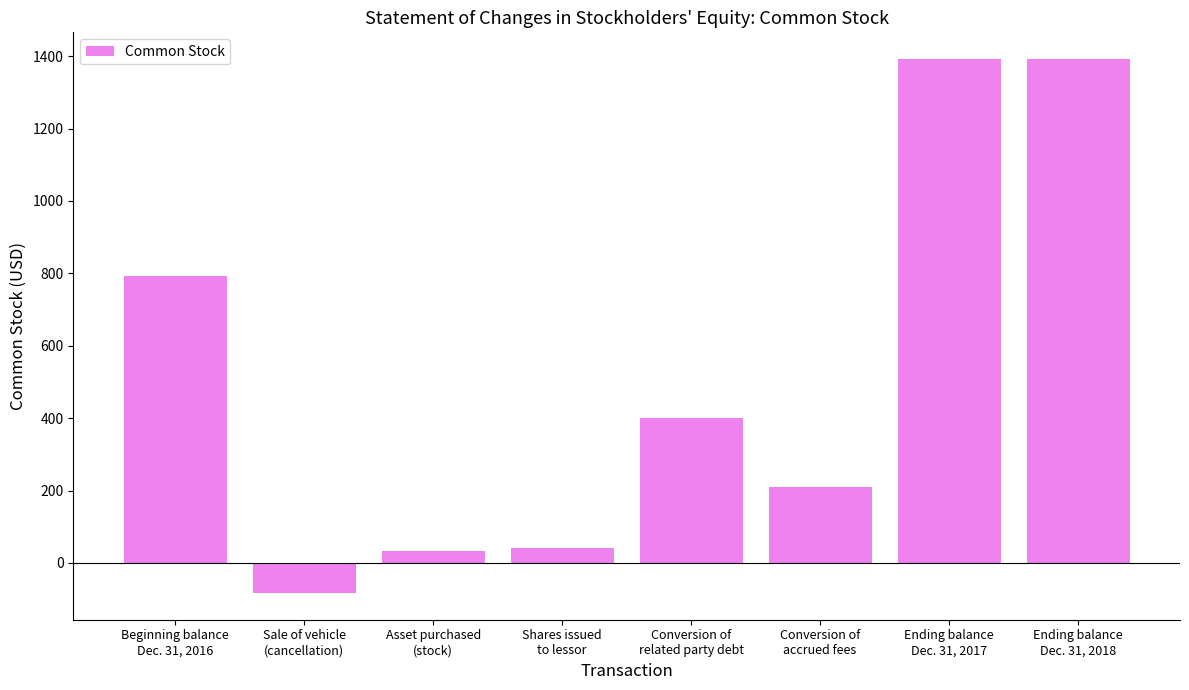

What is the change in value from Beginning balance
Dec. 31, 2016 to Shares issued
to lessor?

-752